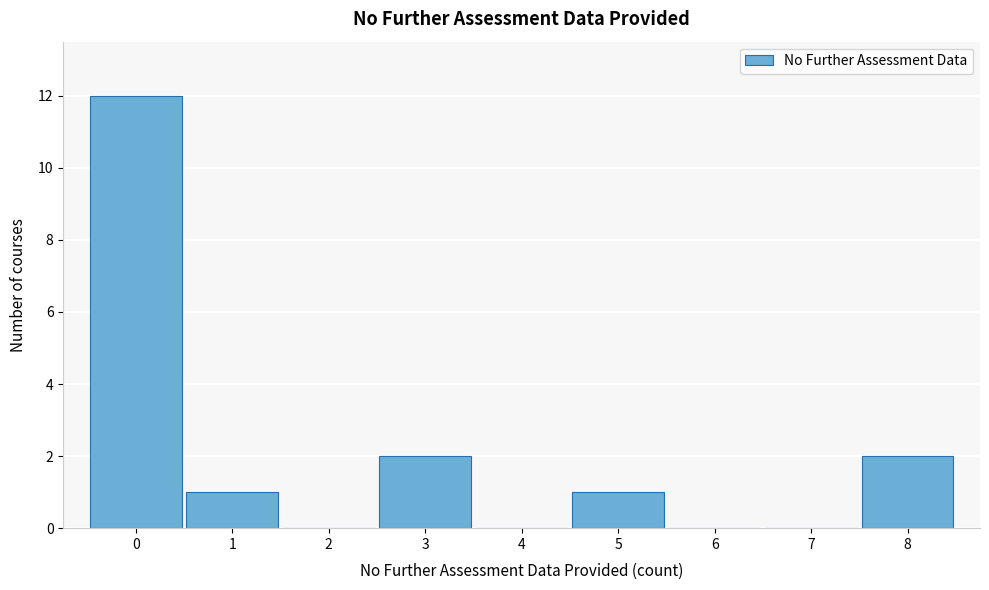

Which range on the x-axis has the tallest bar?

-0.5 to 0.5